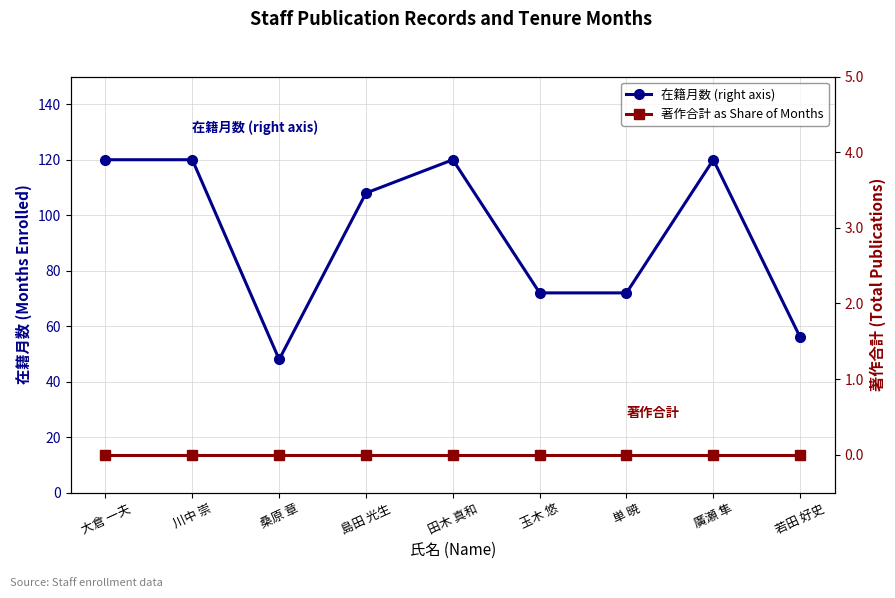

What are all the series names shown in the legend?

在籍月数 (right axis), 著作合計 as Share of Months